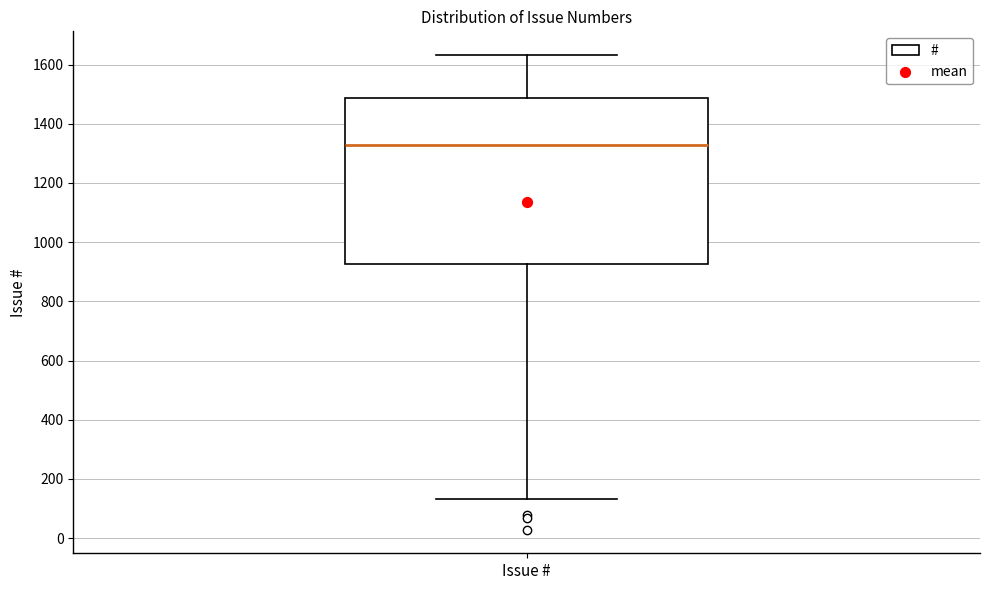

Read this box plot against the y-axis: the position of the median line, the range covered by the box, and the ends of both whiskers. The values are not printed on the chart, so give them approximately, as read against the axis.

median 1320, box 920 to 1480, whiskers 140 to 1640